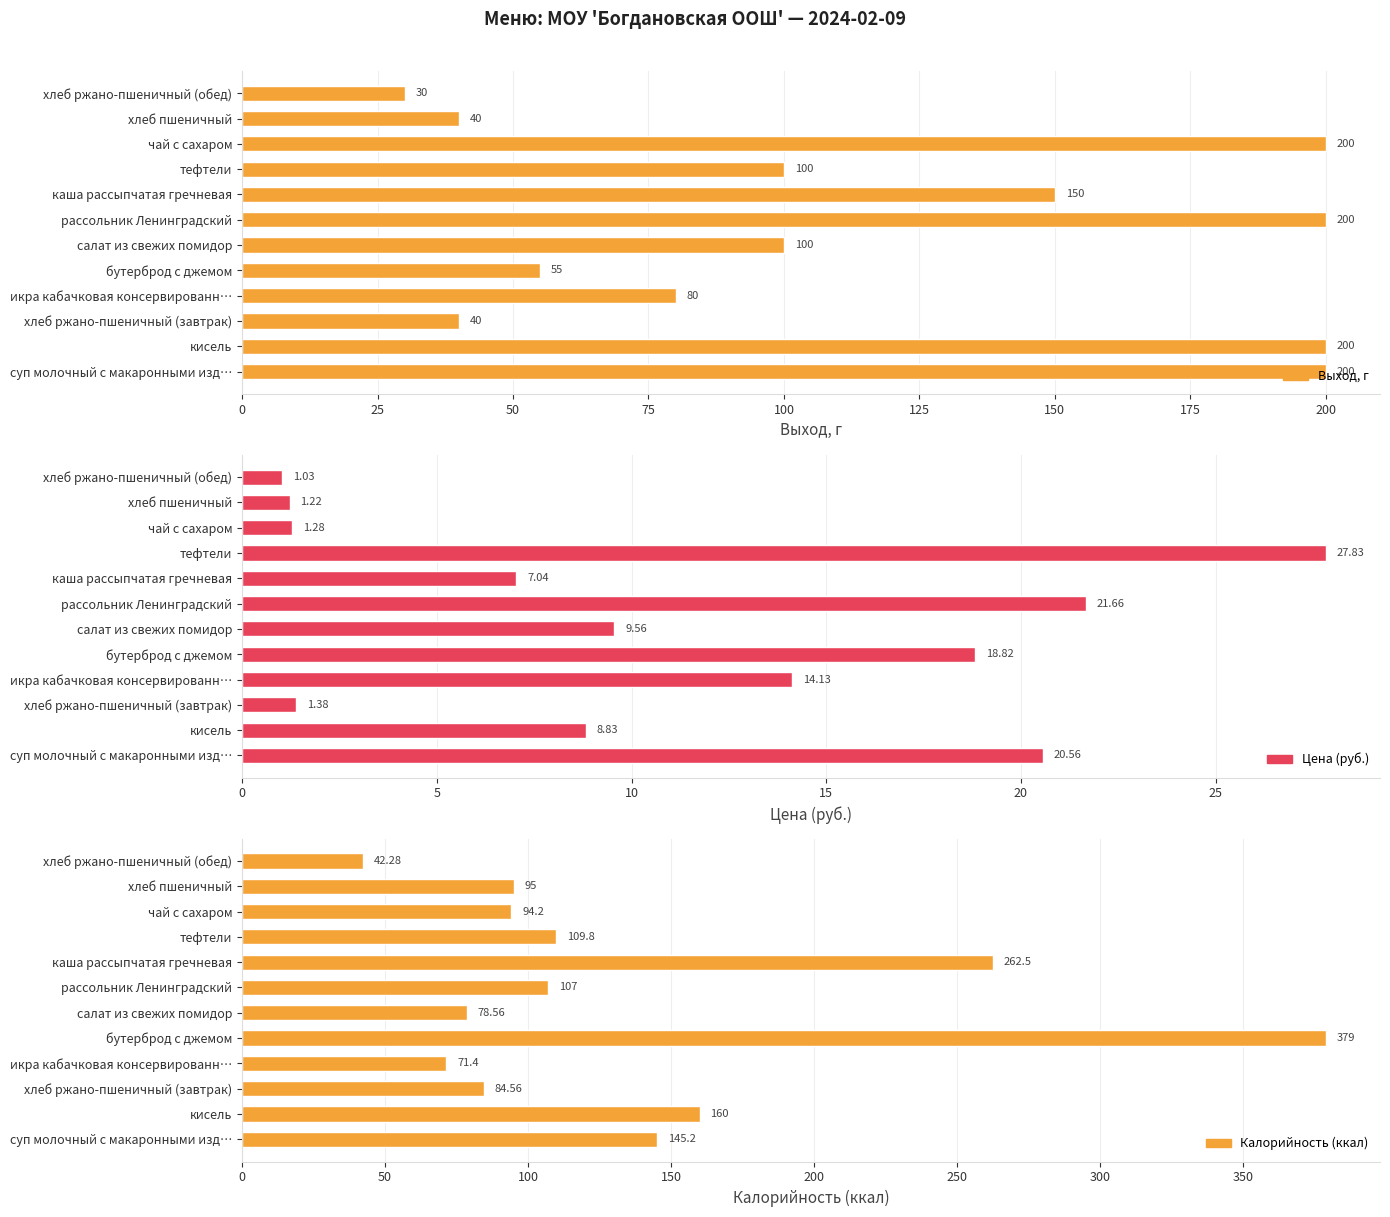

How many bars are there in each group?

3